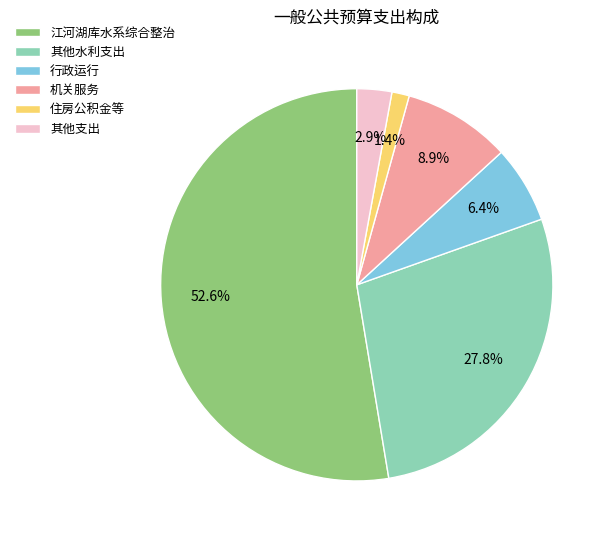

What is the largest slice in the pie chart?

江河湖库水系综合整治